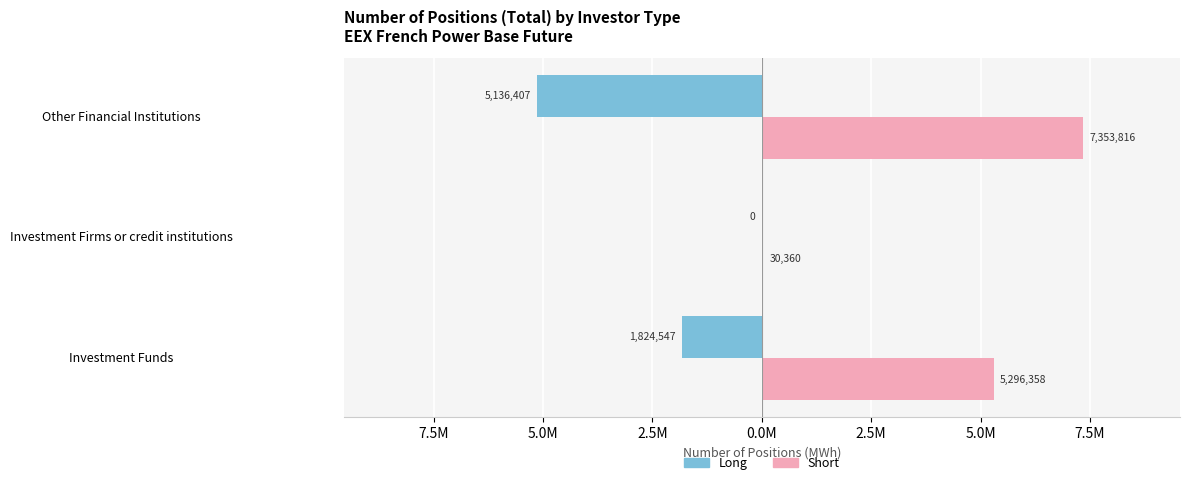

What are all the series names shown in the legend?

Long, Short